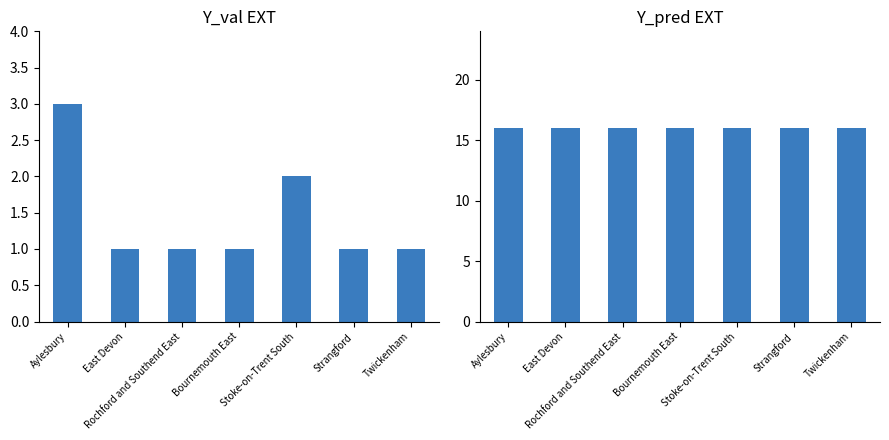

Which label corresponds to the smallest value in the chart?

East Devon